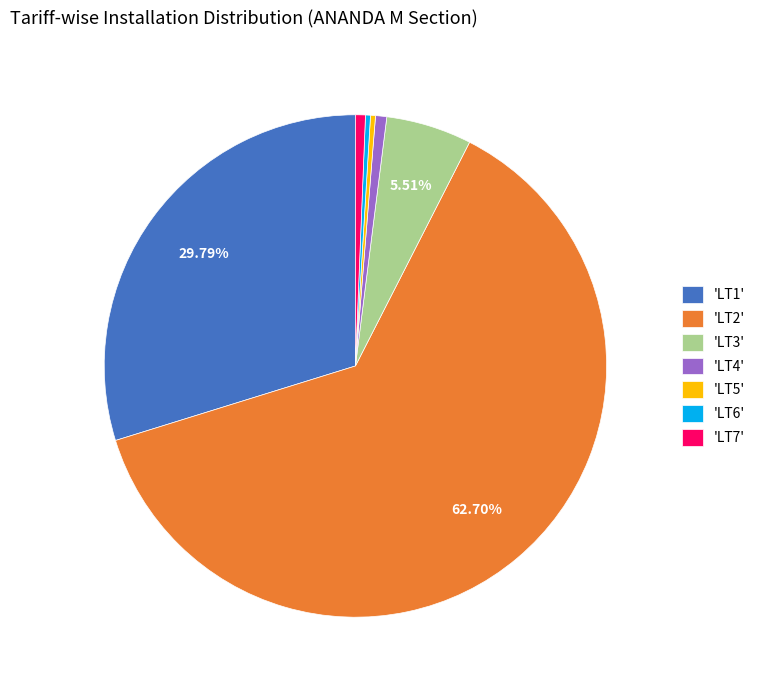

Approximately how many times larger is the value at 'LT5' compared to 'LT4'?

0.4